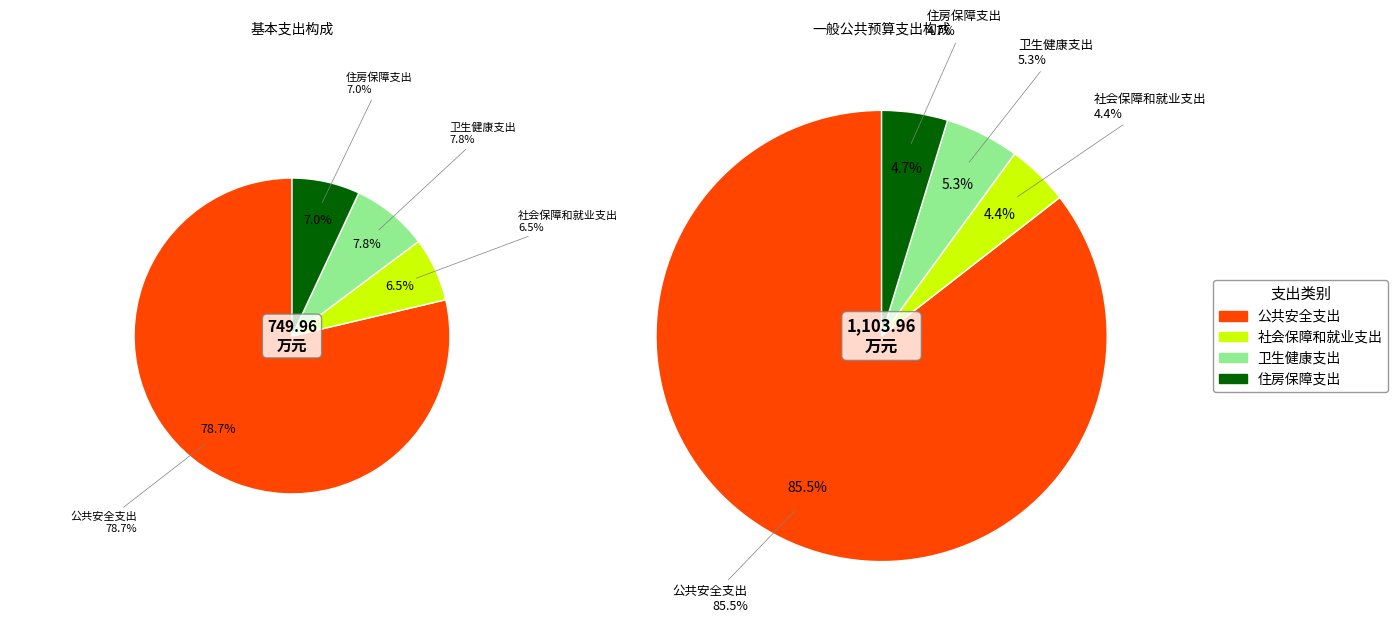

How many segments does this pie chart have?

4